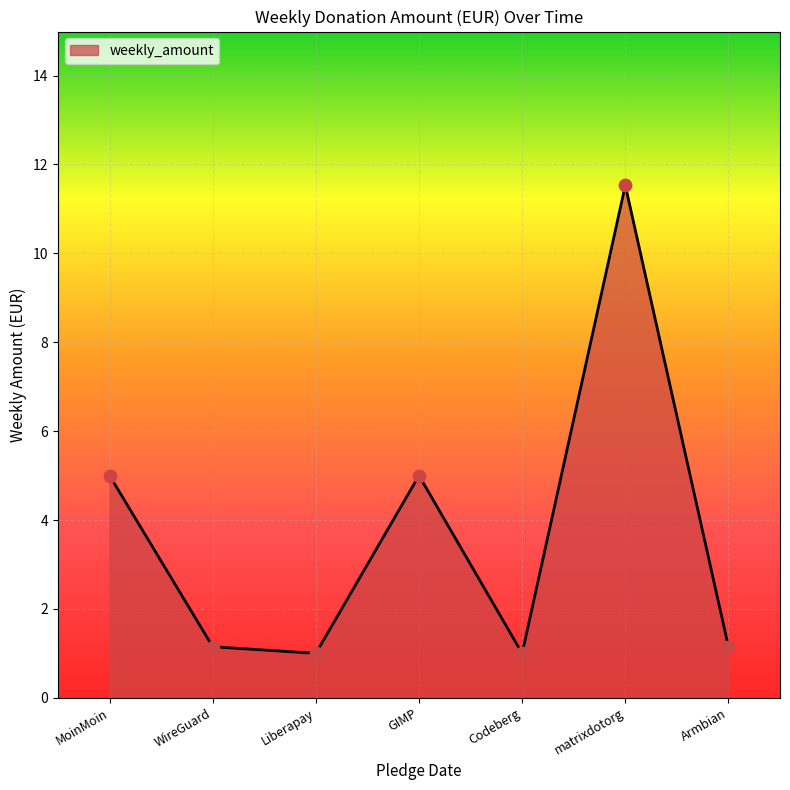

What is the change in value from Liberapay to GIMP?

+4.0